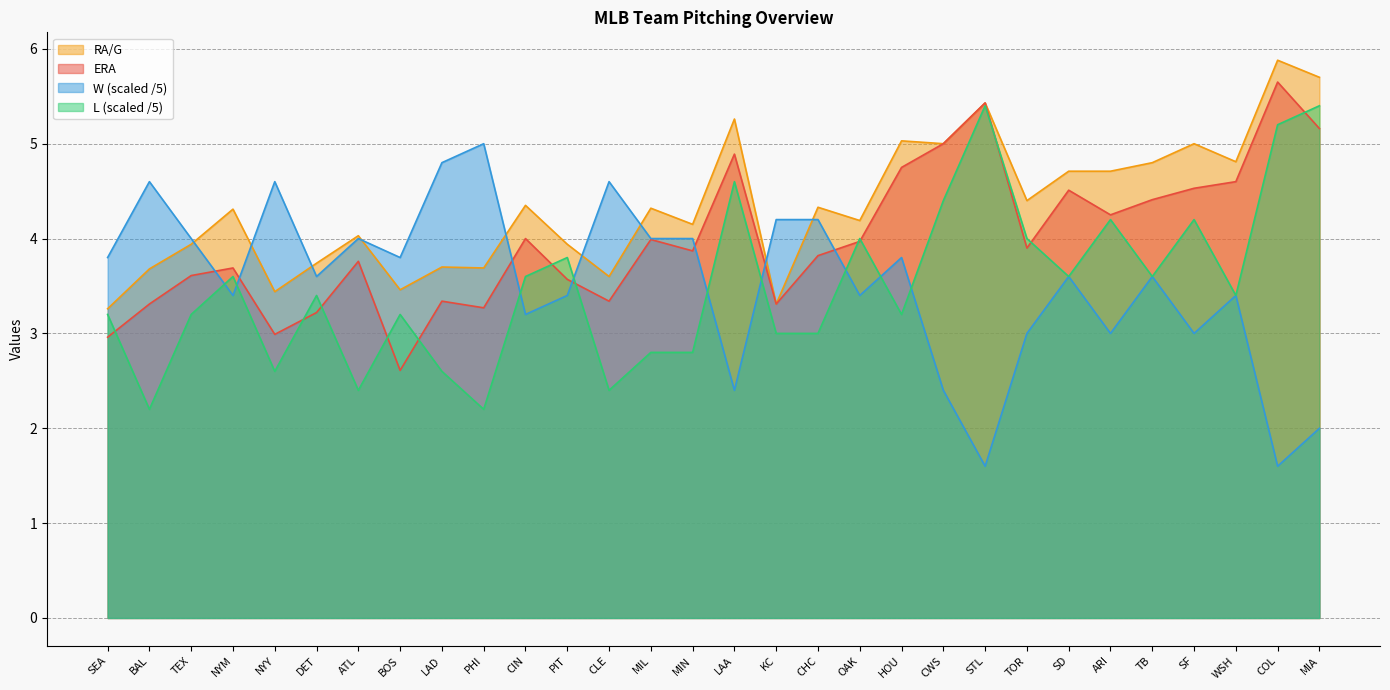

What is the difference between the highest and lowest values at KC?

1.2